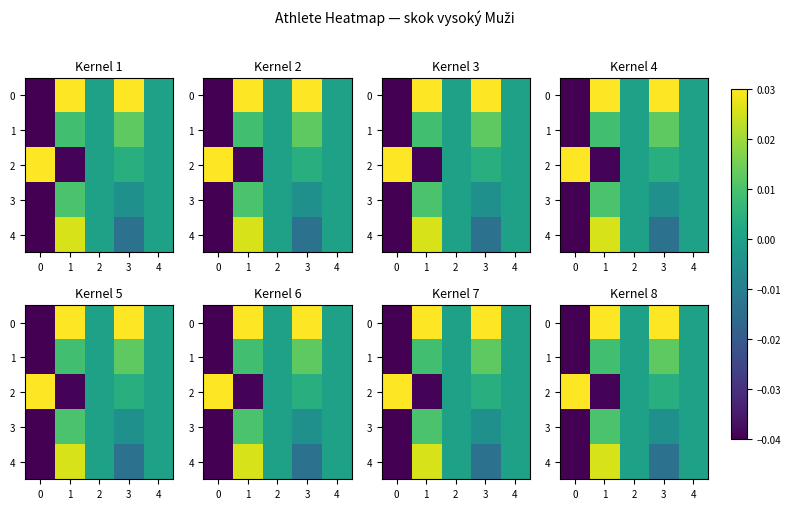

Is the value of 1 at 0 greater than the value of 2 at 3?

No